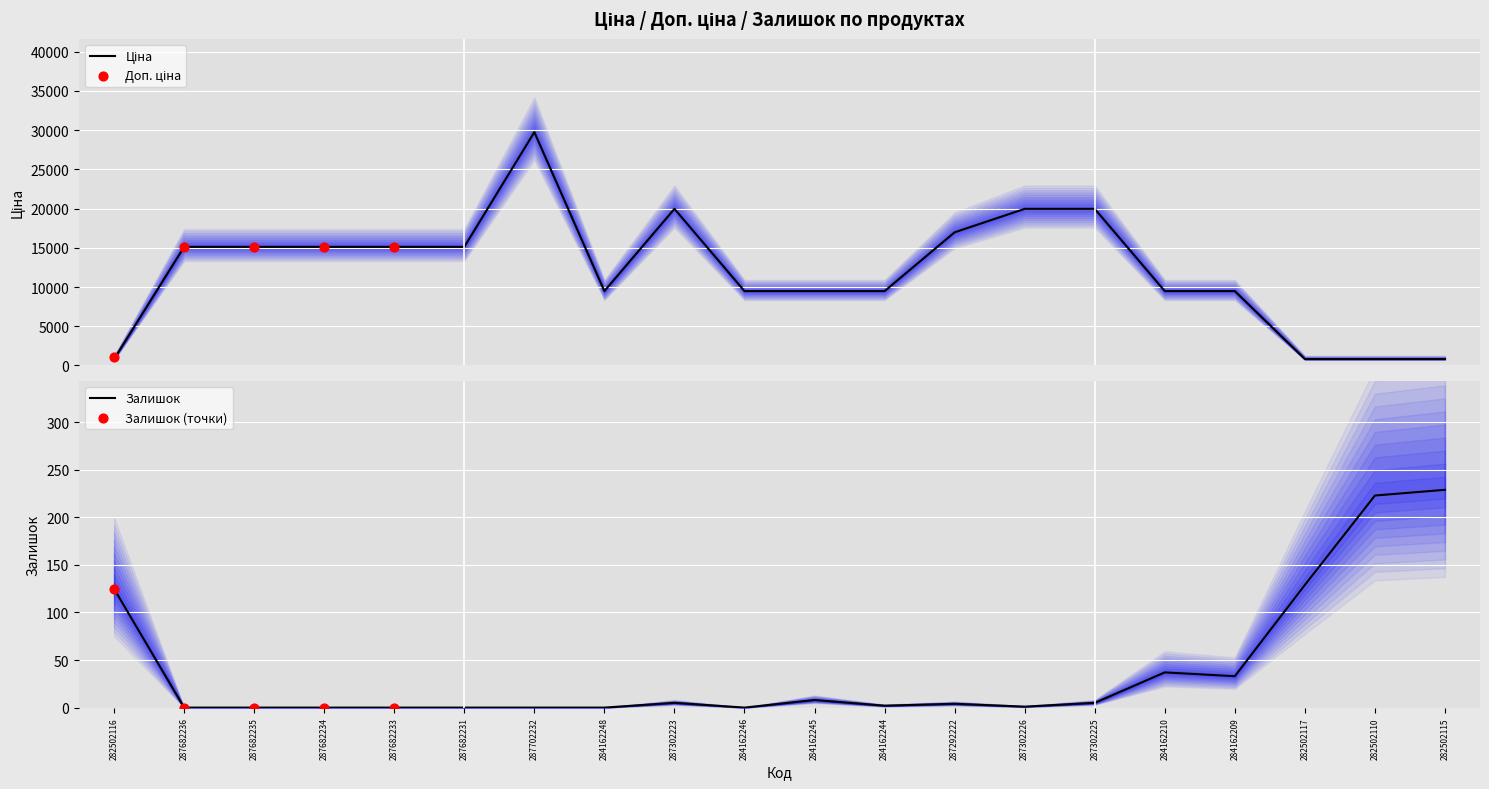

Is it true that Залишок equals 5 at 287302225?

True